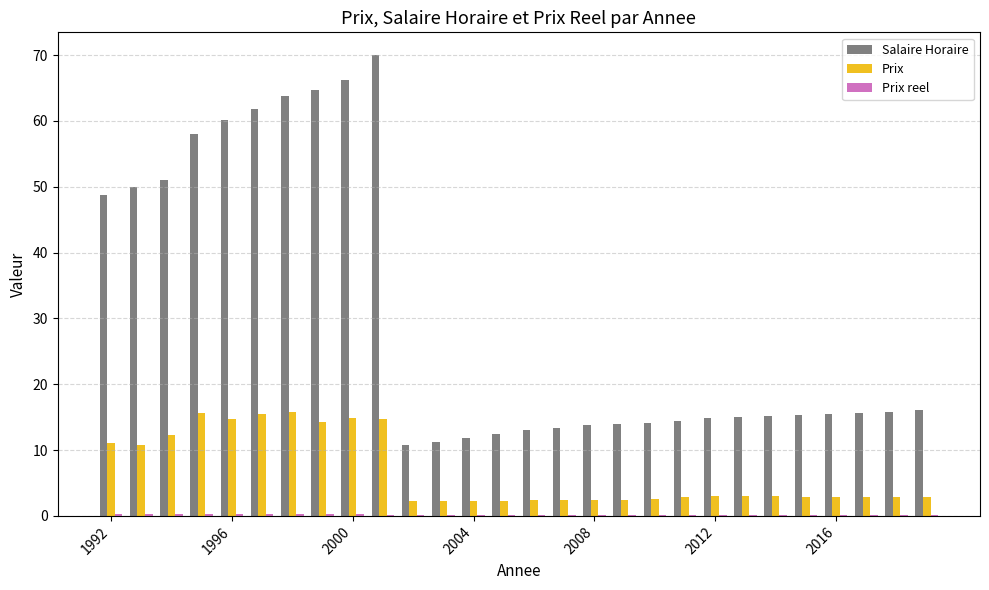

What is the average value of the Salaire Horaire series?

30.2